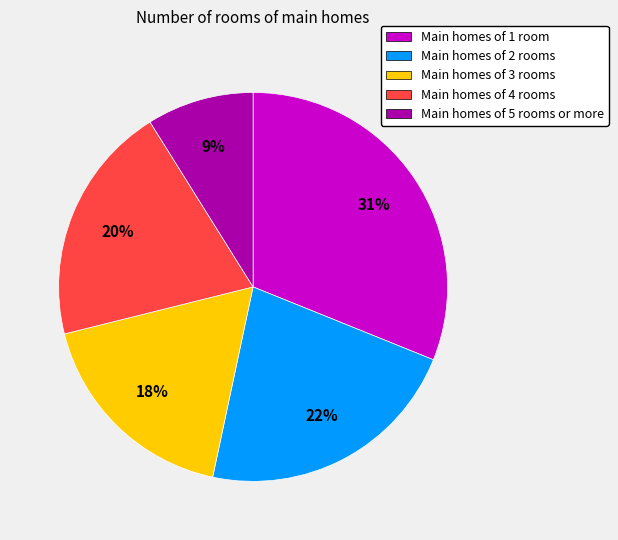

To the nearest percent, what is the average slice percentage?

20%